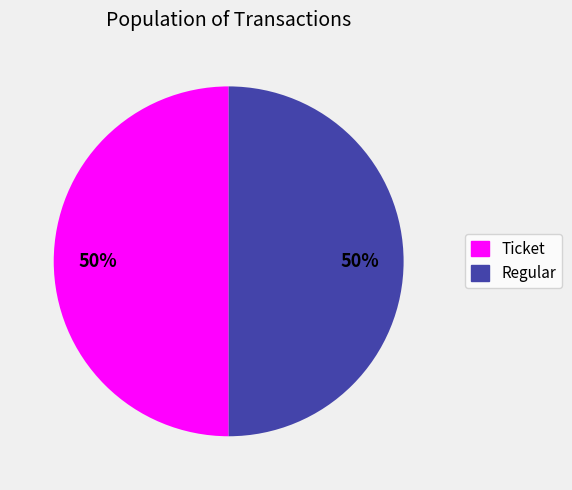

Combined, do Ticket and Regular account for over 50%?

Yes